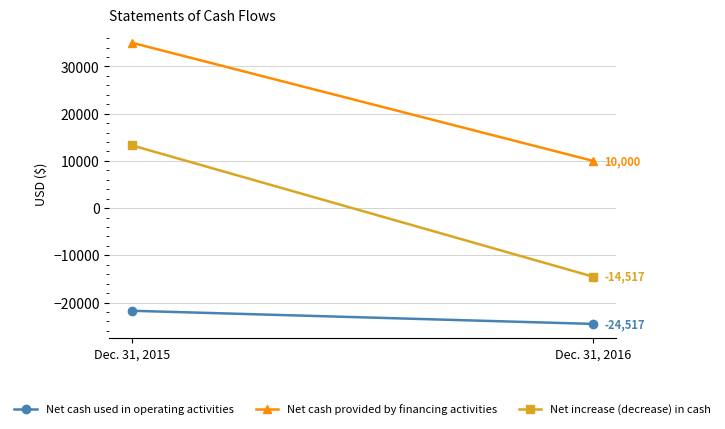

Reading right to left, list all the values displayed in this chart.

Net cash used in operating activities: Dec. 31, 2016=-24517	Dec. 31, 2015=-21734
Net cash provided by financing activities: Dec. 31, 2016=10000	Dec. 31, 2015=35000
Net increase (decrease) in cash: Dec. 31, 2016=-14517	Dec. 31, 2015=13266